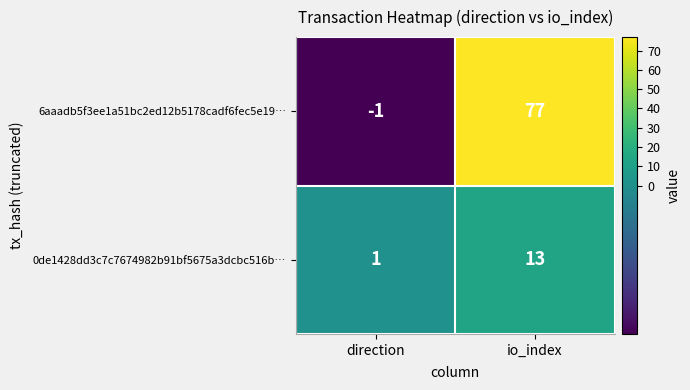

At direction, list the series in order from largest to smallest.

0de1428dd3c7c7674982b91bf5675a3dcbc516b…, 6aaadb5f3ee1a51bc2ed12b5178cadf6fec5e19…